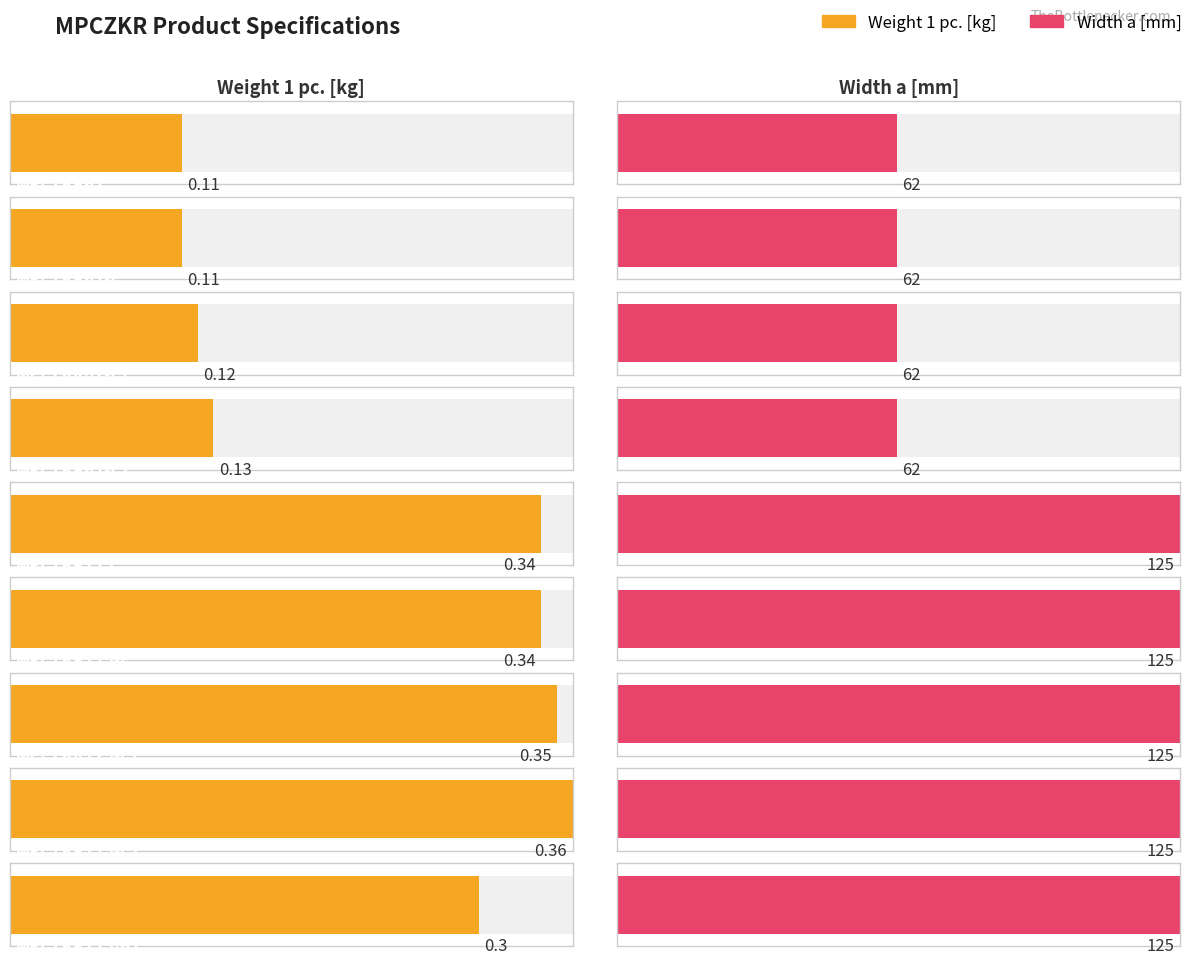

What are all the series names shown in the legend?

Weight 1 pc., Width a [mm]